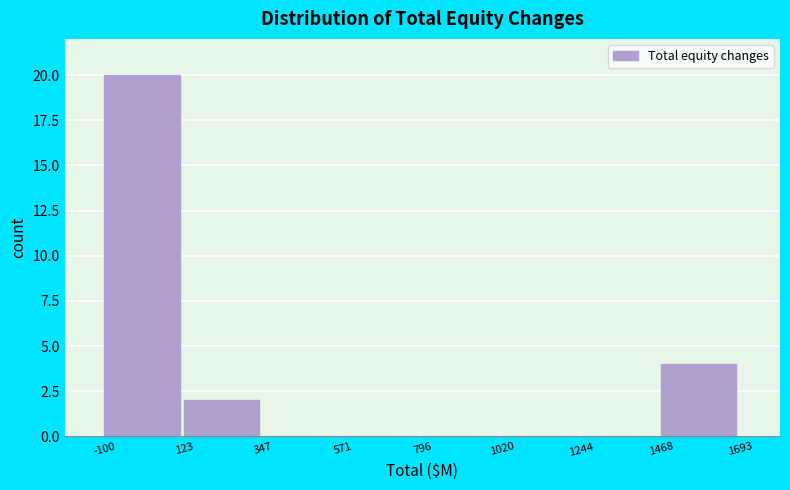

Which range on the x-axis has the tallest bar?

-100 to 123